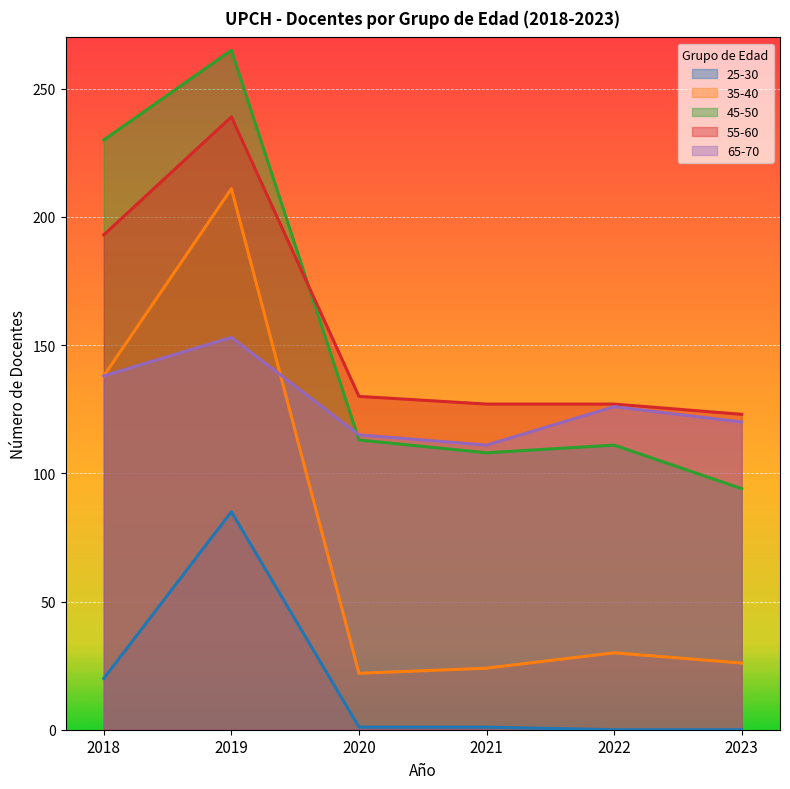

True or false: 55-60 has more than 1 points higher than both neighbors.

False